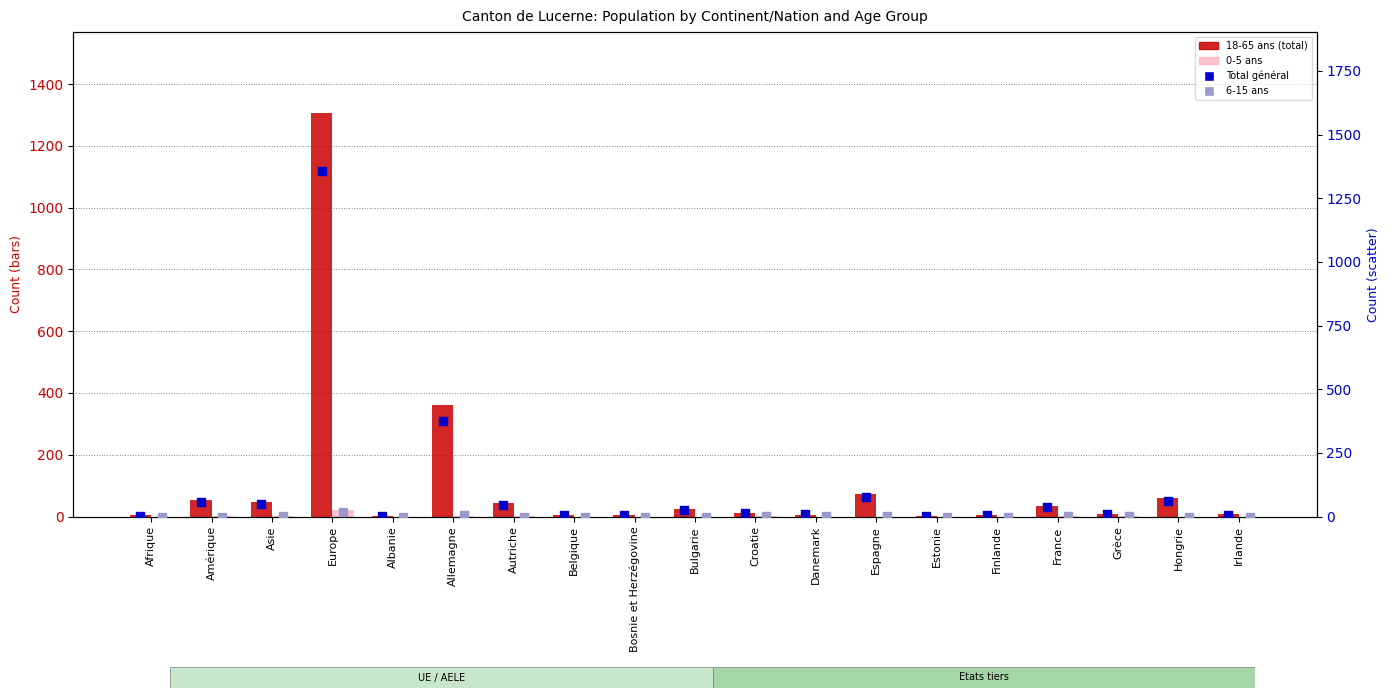

Which series has the largest Y range (max minus min)?

Total général